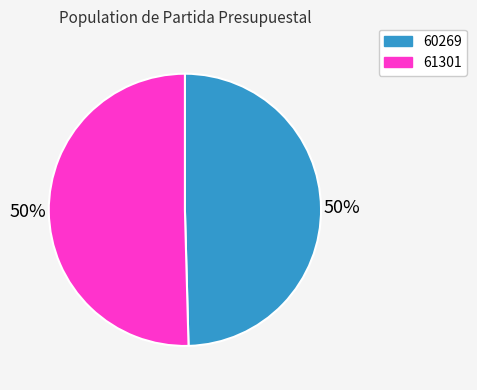

Approximately how many times larger is the value at 60269 compared to 61301?

1.0